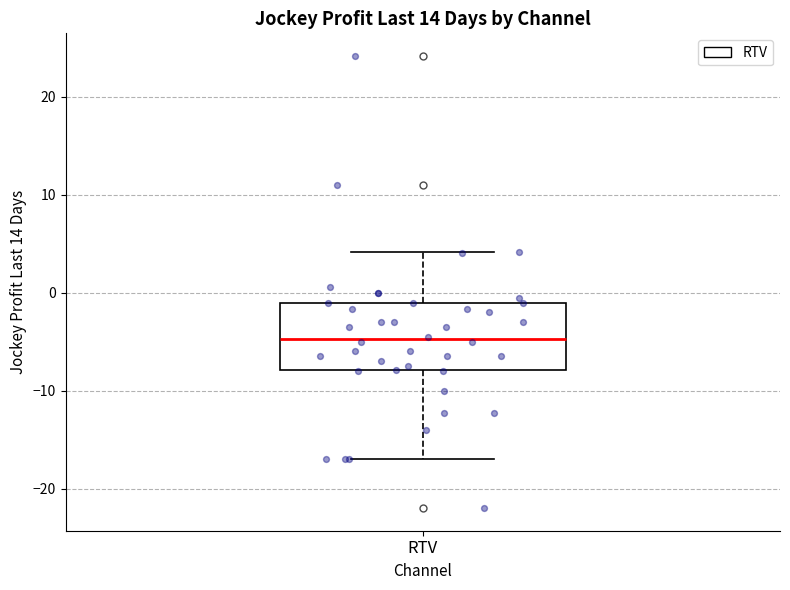

Transcribe this box plot: give where the median line is, the range the box spans, and where the two whiskers end, as read against the y-axis. The values are not printed on the chart, so give them approximately, as read against the axis.

median -5, box -8 to -1, whiskers -17 to 4